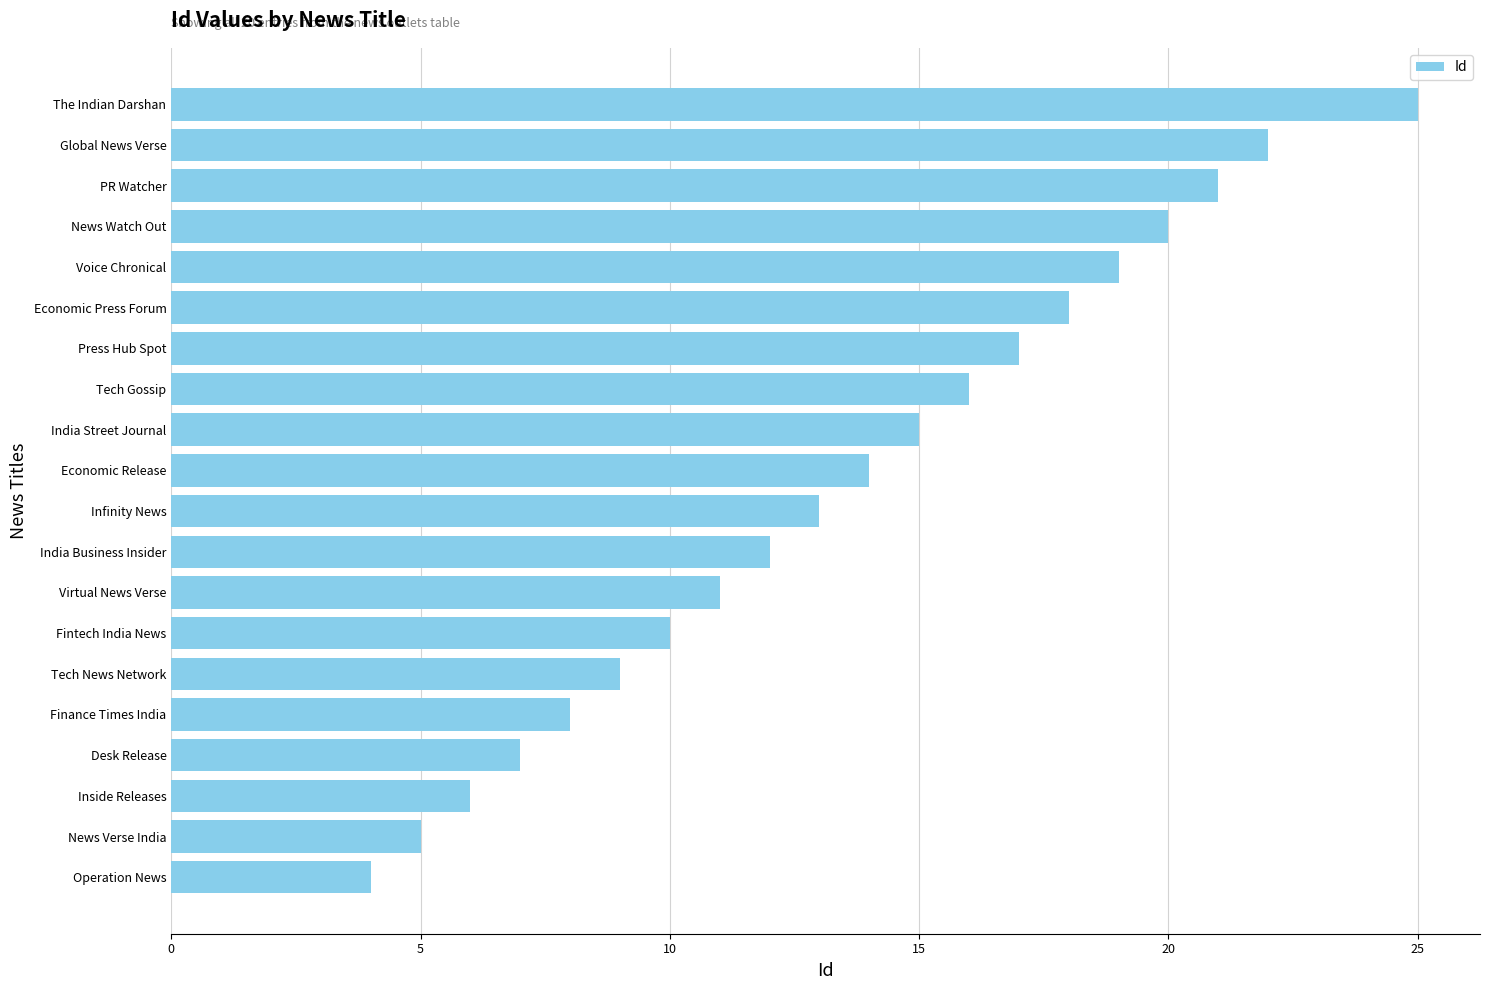

Reading bottom to top, what are all the values shown in this chart?

Operation News=4	News Verse India=5	Inside Releases=6	Desk Release=7	Finance Times India=8	Tech News Network=9	Fintech India News=10	Virtual News Verse=11	India Business Insider=12	Infinity News=13	Economic Release=14	India Street Journal=15	Tech Gossip=16	Press Hub Spot=17	Economic Press Forum=18	Voice Chronical=19	News Watch Out=20	PR Watcher=21	Global News Verse=22	The Indian Darshan=25